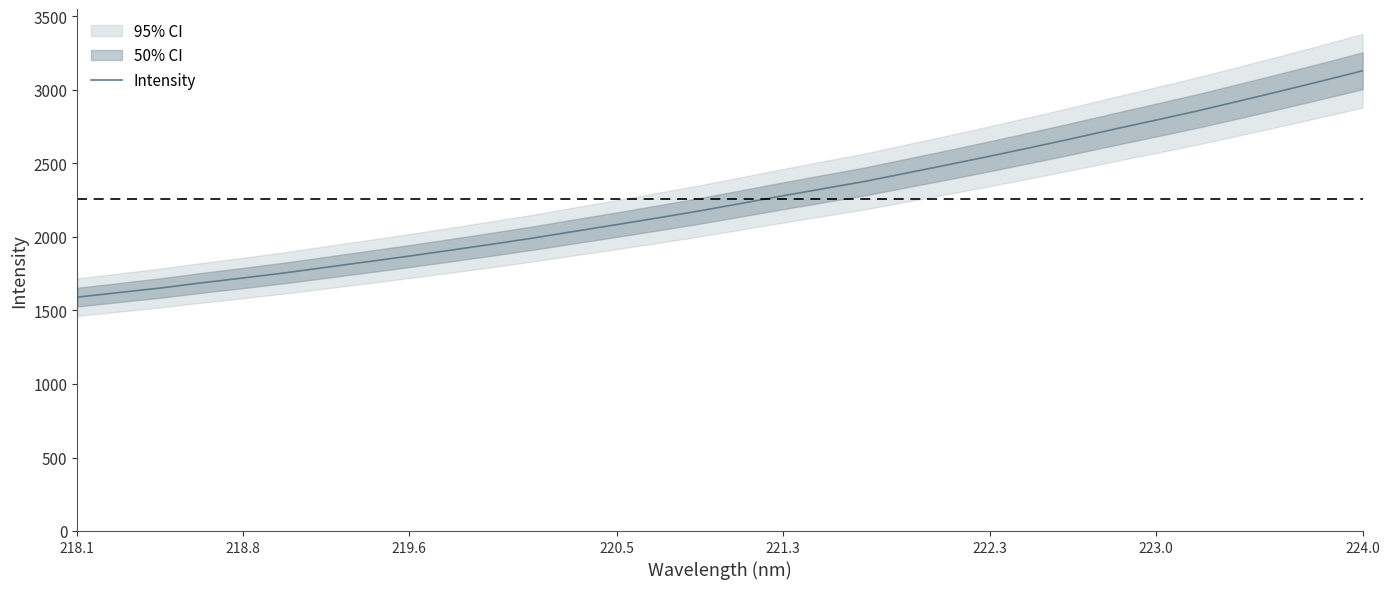

True or false: the data has more than 2 interior local peaks.

False